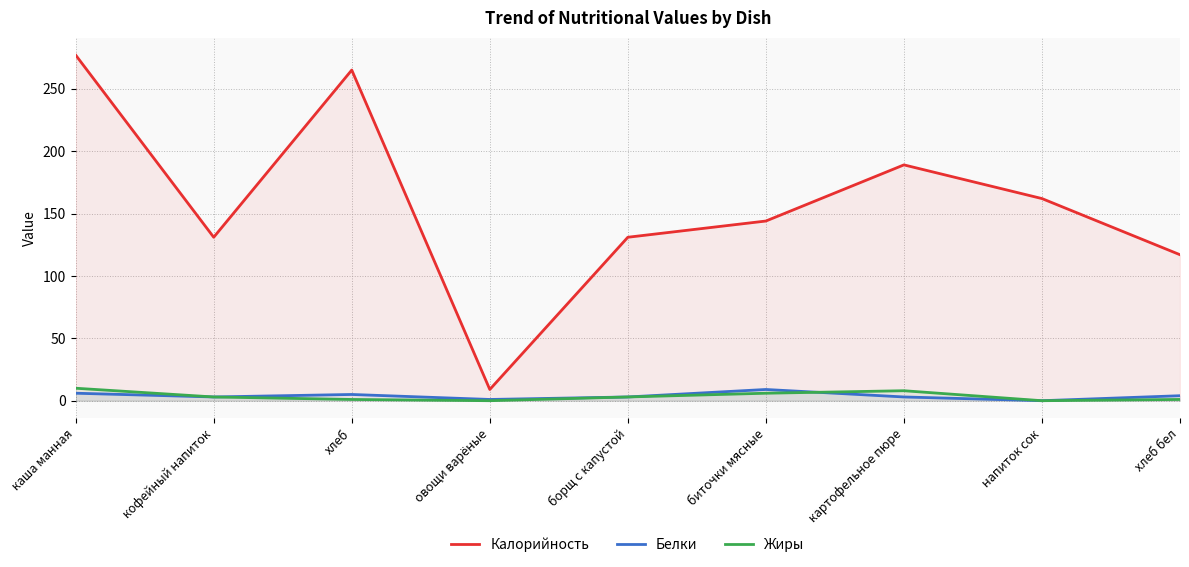

The value of Жиры at хлеб is 1. True or false?

True